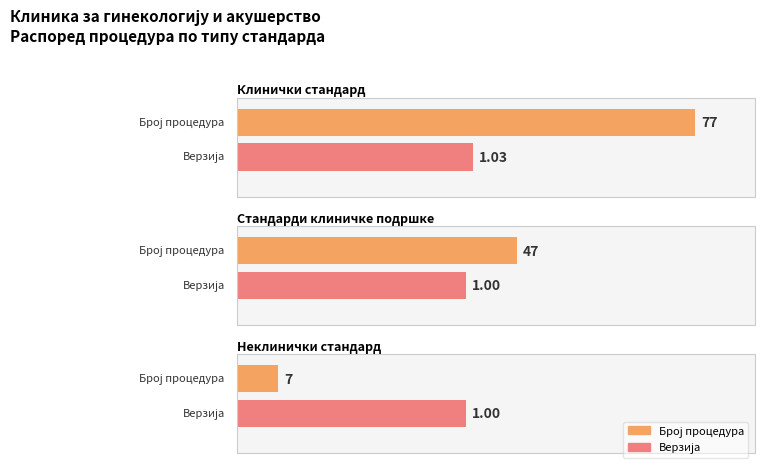

Read the value at Неклинички стандард, to the nearest 5.

5